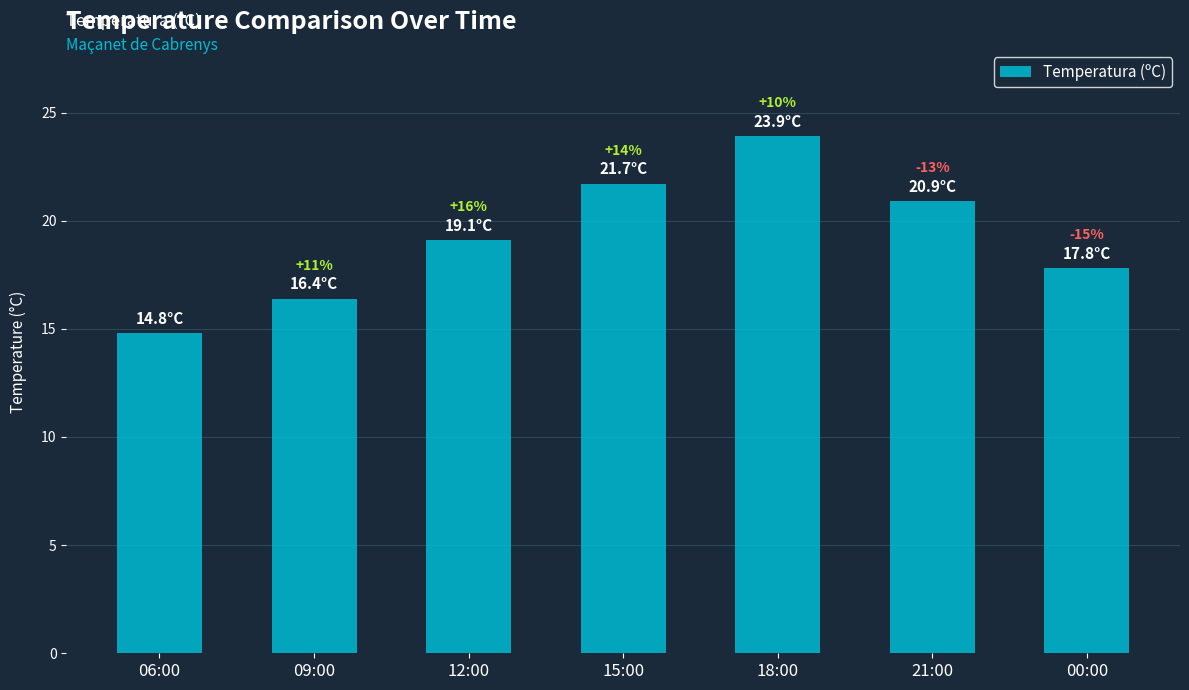

Rank the categories by value from highest to lowest.

18:00, 15:00, 21:00, 12:00, 00:00, 09:00, 06:00